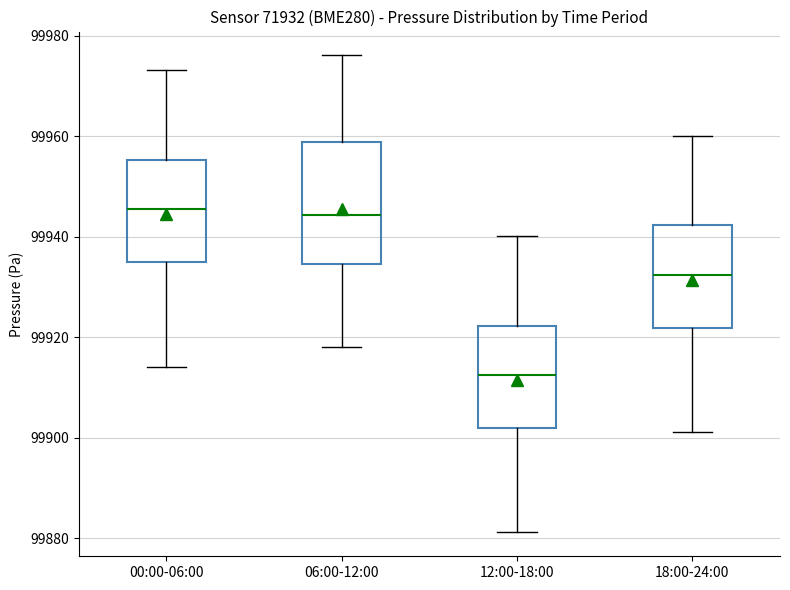

Where does the lower whisker of the box for 00:00-06:00 end on the y-axis? The values are not printed on the chart, so give them approximately, as read against the axis.

99914